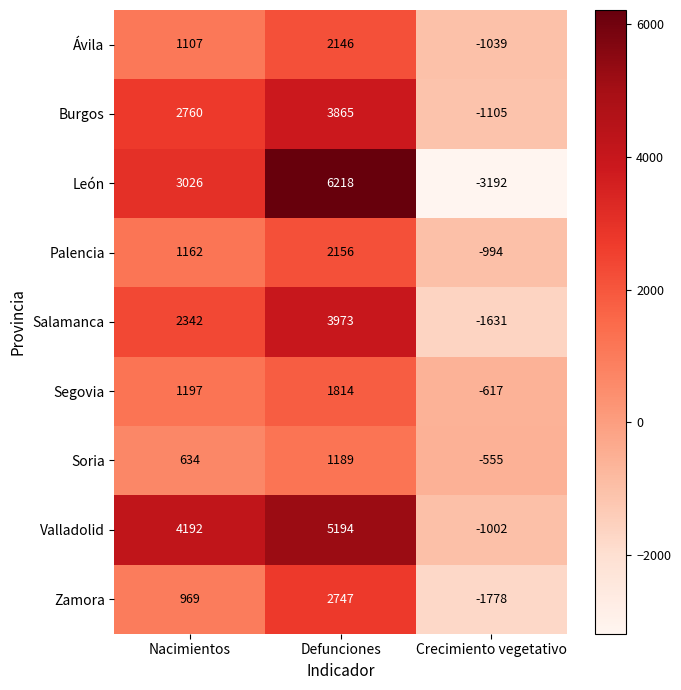

What is the total value across all series at Defunciones?

29302